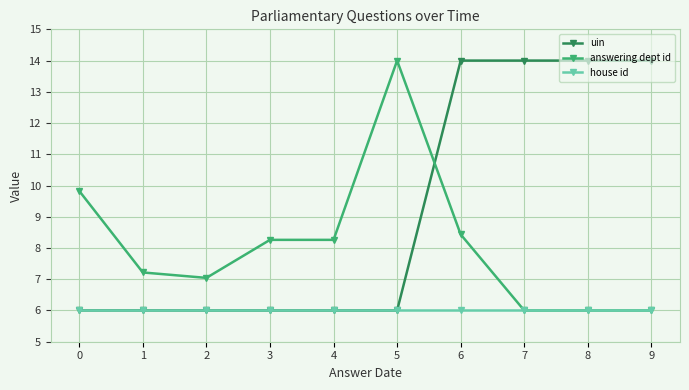

The uin series shows 6.0 at 3. True or false?

True